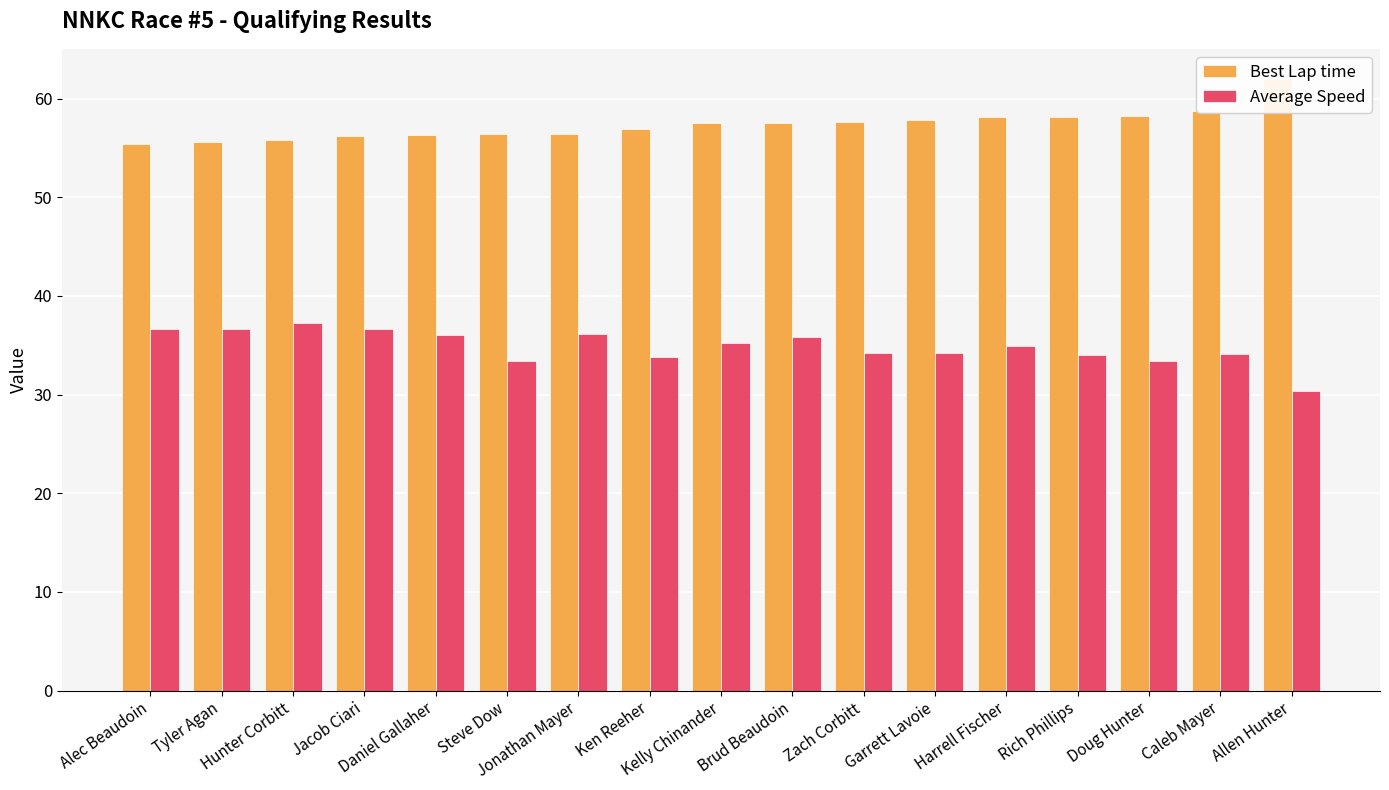

Does the chart contain stacked bars?

No